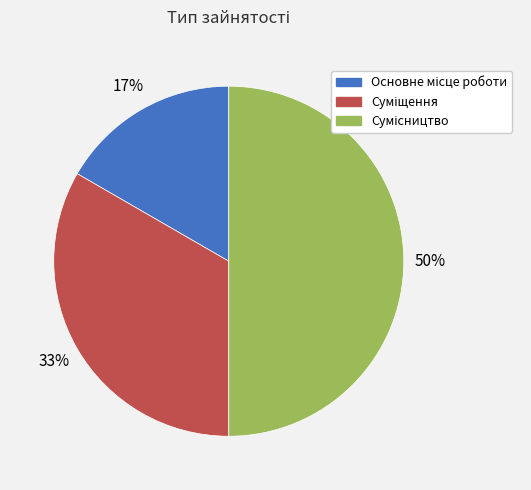

How many segments does this pie chart have?

3